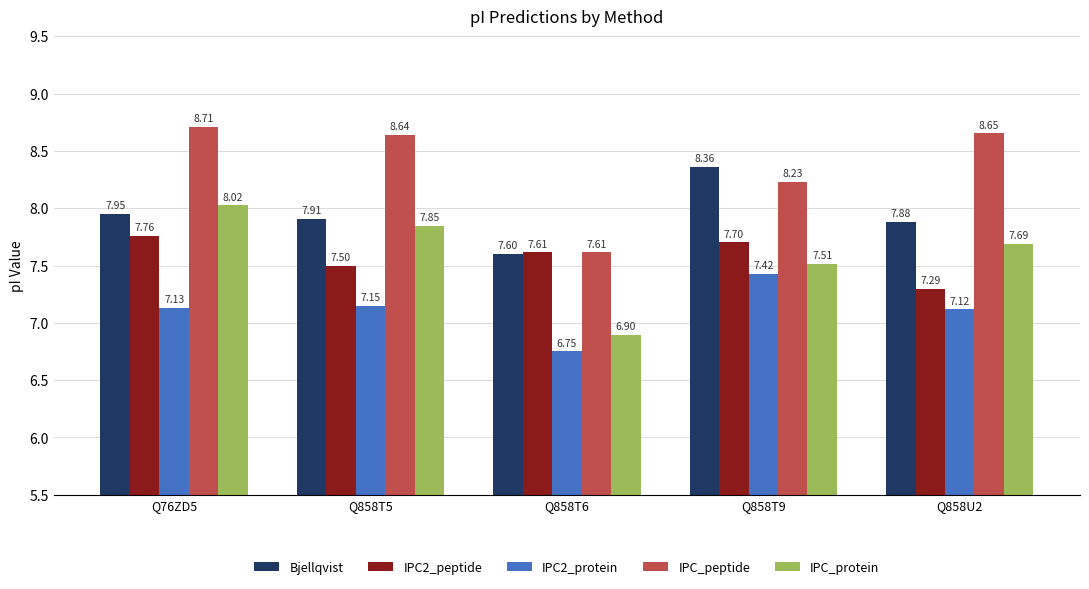

Which series has the widest spread of values?

IPC_protein